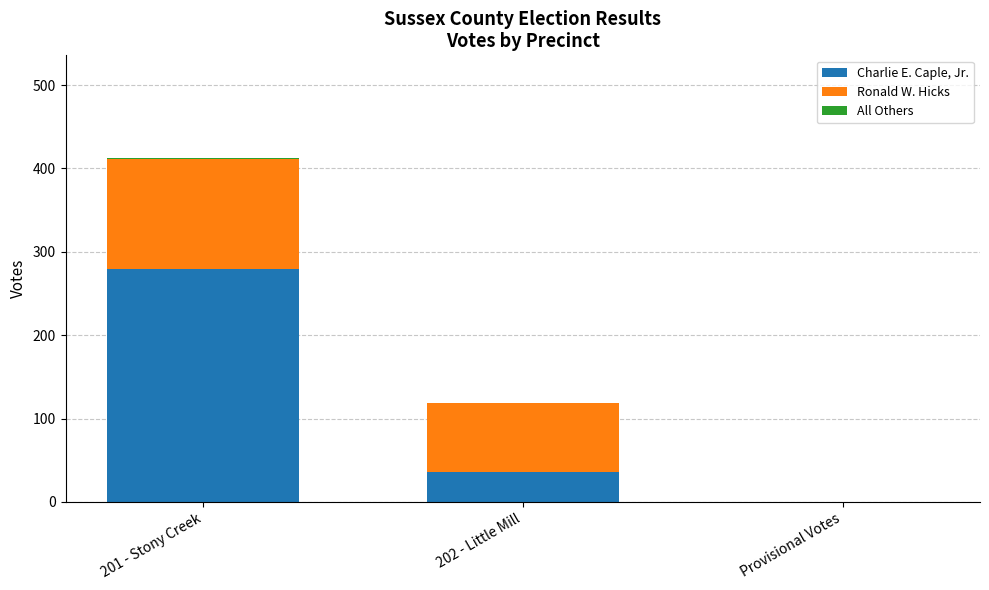

What is the maximum value for Charlie E. Caple, Jr.?

279